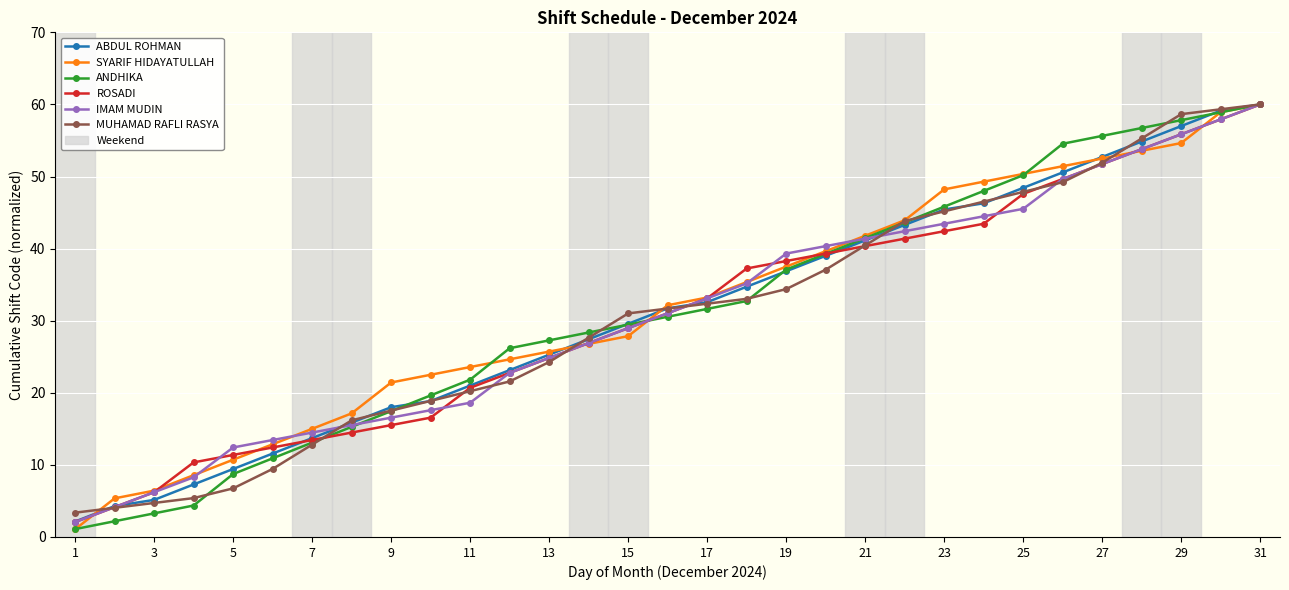

Which series has the largest total across all categories?

SYARIF HIDAYATULLAH